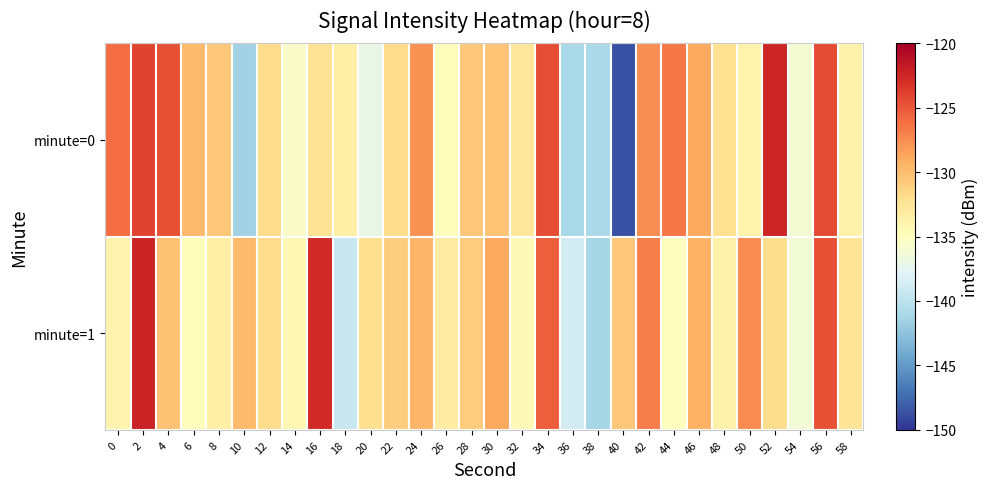

What is the total value across all series at 48?

-265.7